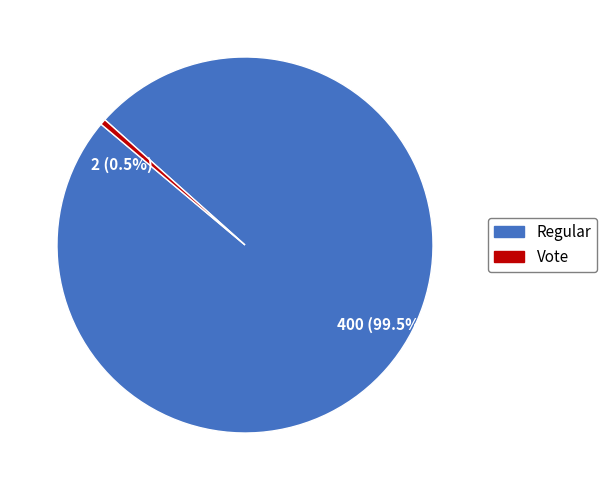

Do 2 (0.5%) and 400 (99.5%) together represent more than half of the pie?

Yes